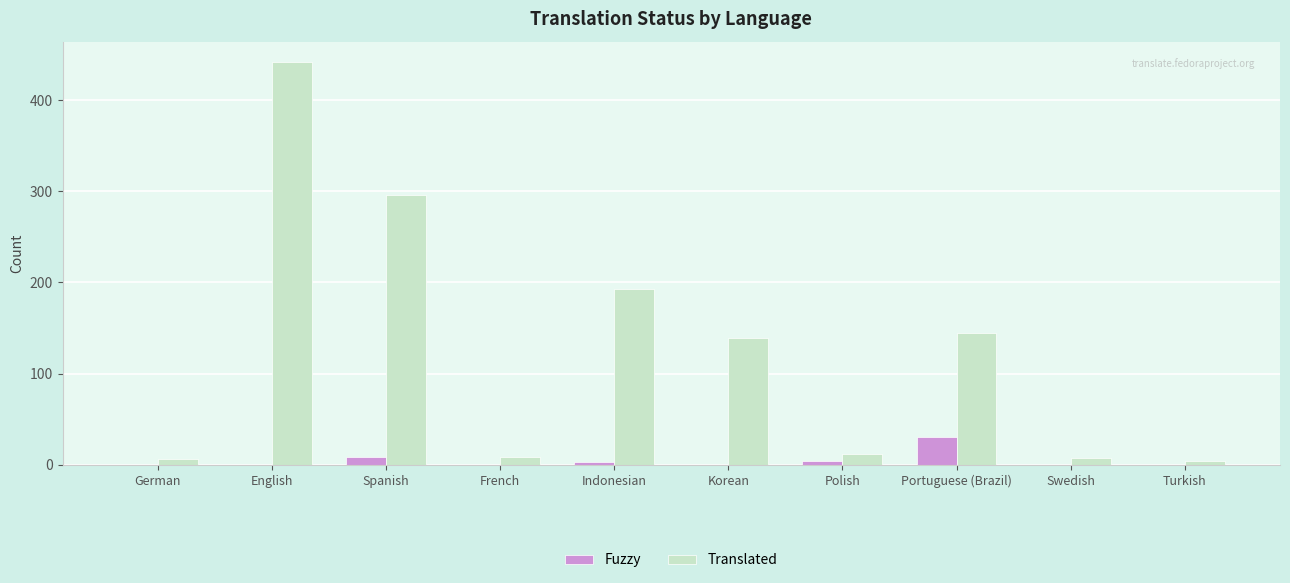

What is the total value across all series at Turkish?

4